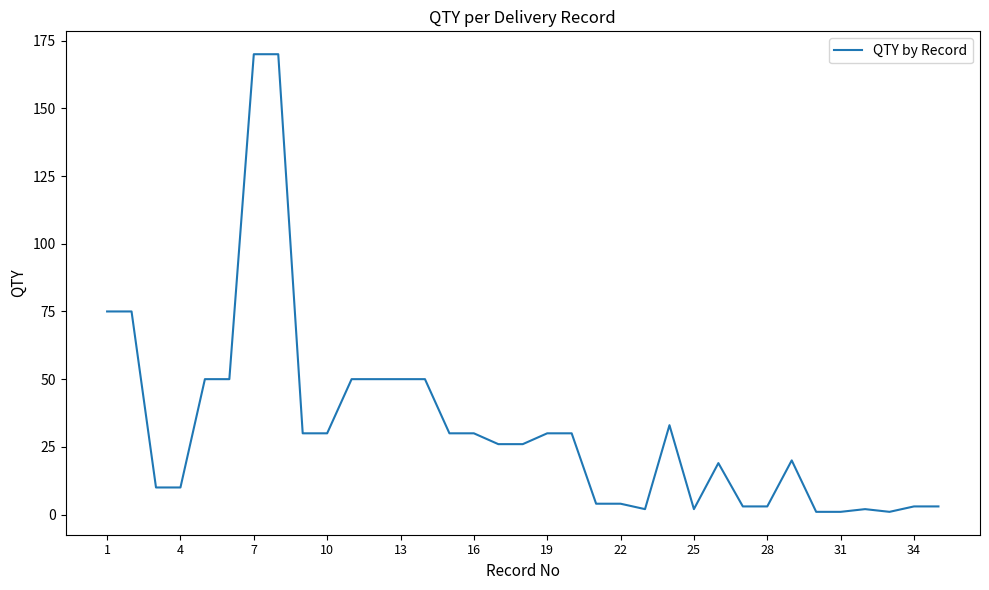

Does the chart display data point markers on the line(s)?

No